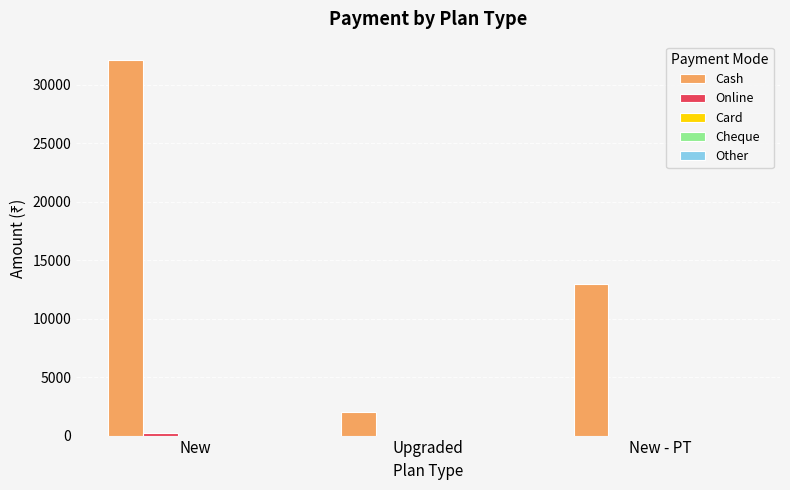

Where is Cash nearest to the value 17050?

New - PT